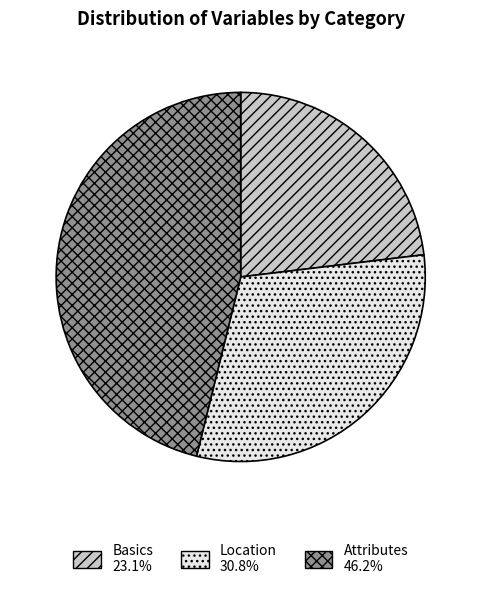

True or false: Location accounts for 31% of the total.

True